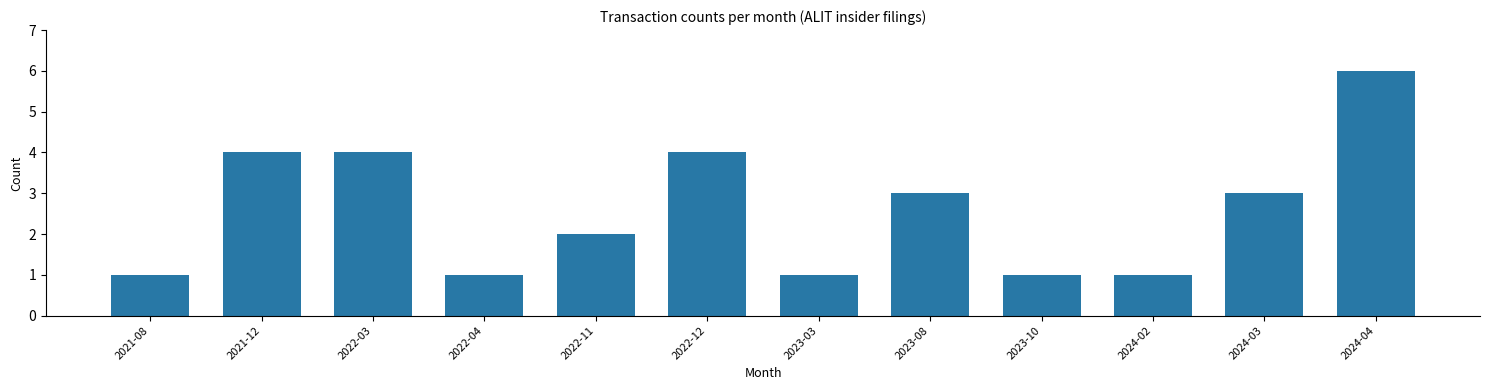

Reading left to right, extract all data points from this chart.

2021-08=1	2021-12=4	2022-03=4	2022-04=1	2022-11=2	2022-12=4	2023-03=1	2023-08=3	2023-10=1	2024-02=1	2024-03=3	2024-04=6